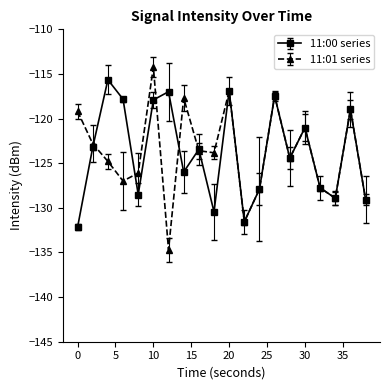

True or false: 11:00 series has more than 0 points higher than both neighbors.

True